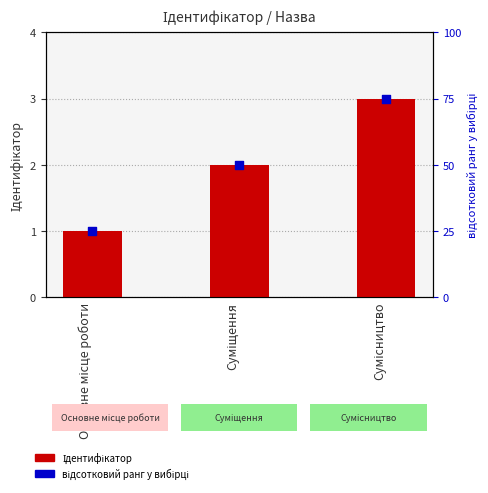

Which series reaches the minimum Y coordinate?

Ідентифікатор